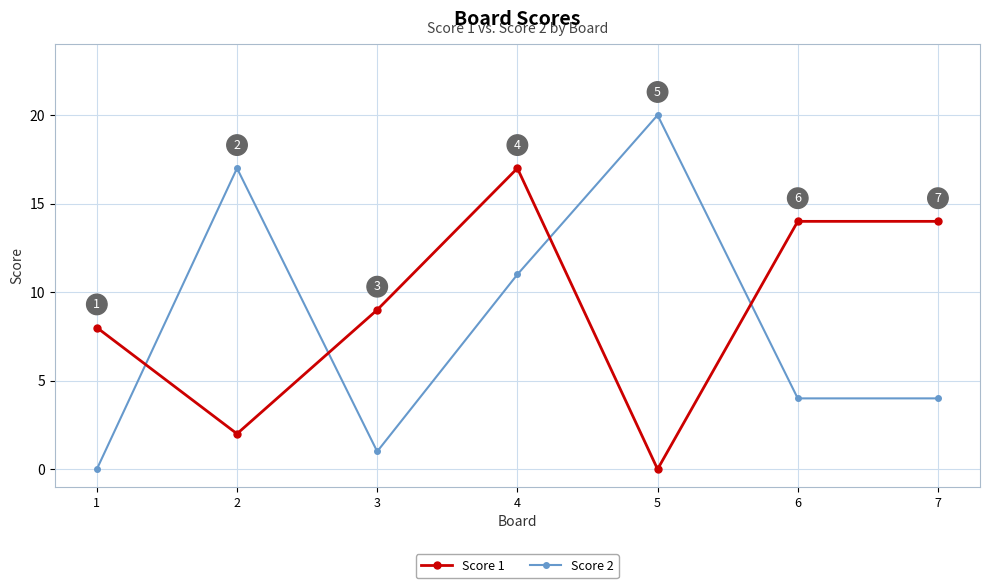

Read the Score 1 value at 4.

17